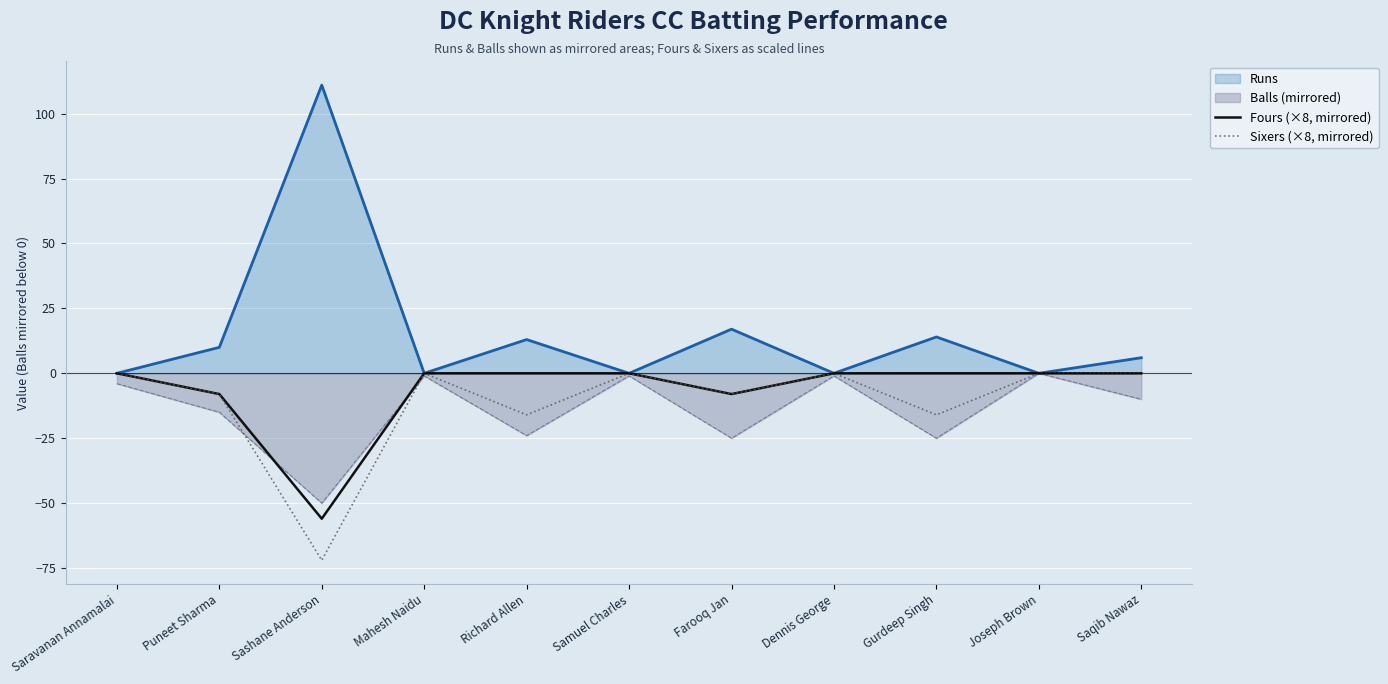

What position from the right is Samuel Charles?

6